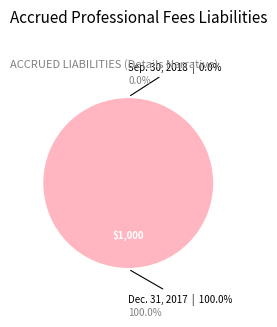

What percentage do Sep. 30, 2018 and Dec. 31, 2017 together represent?

100.0%